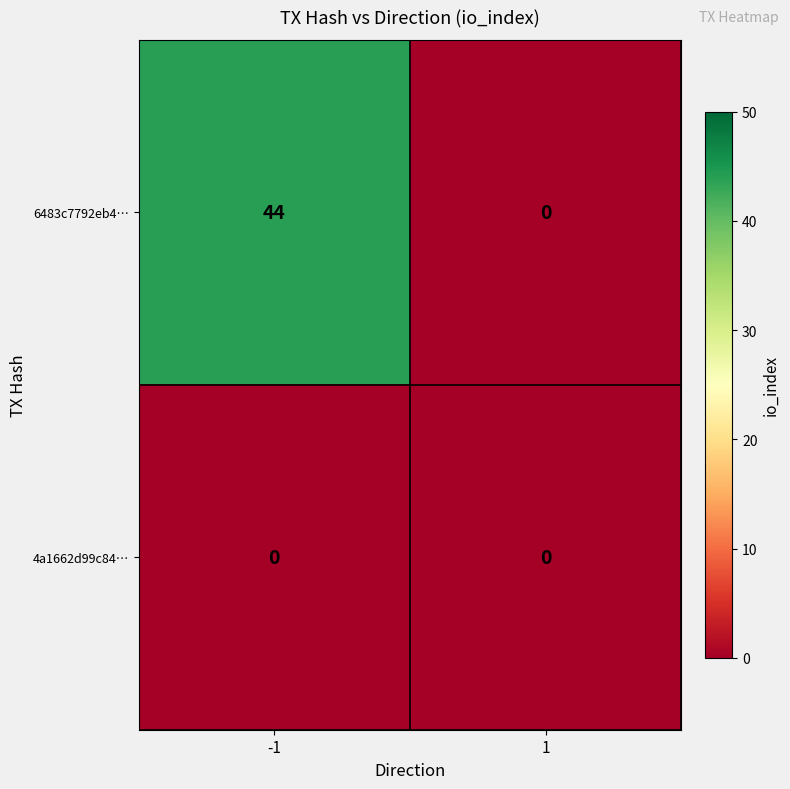

What is the maximum value shown in the chart?

44